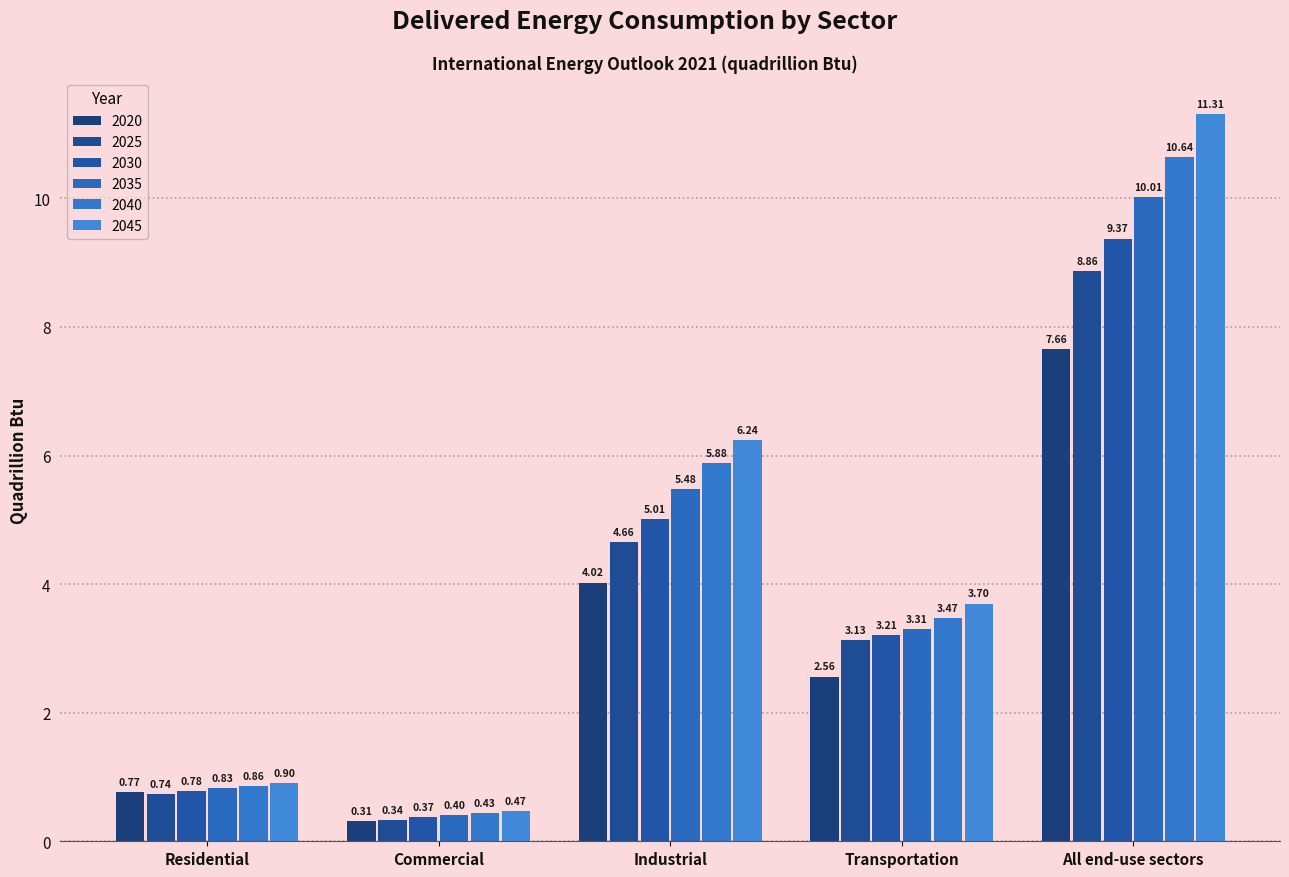

Reading left to right, what are all the values shown in this chart?

2020: 0.8	0.3	4.0	2.6	7.7
2025: 0.7	0.3	4.7	3.1	8.9
2030: 0.8	0.4	5.0	3.2	9.4
2035: 0.8	0.4	5.5	3.3	10.0
2040: 0.9	0.4	5.9	3.5	10.6
2045: 0.9	0.5	6.2	3.7	11.3